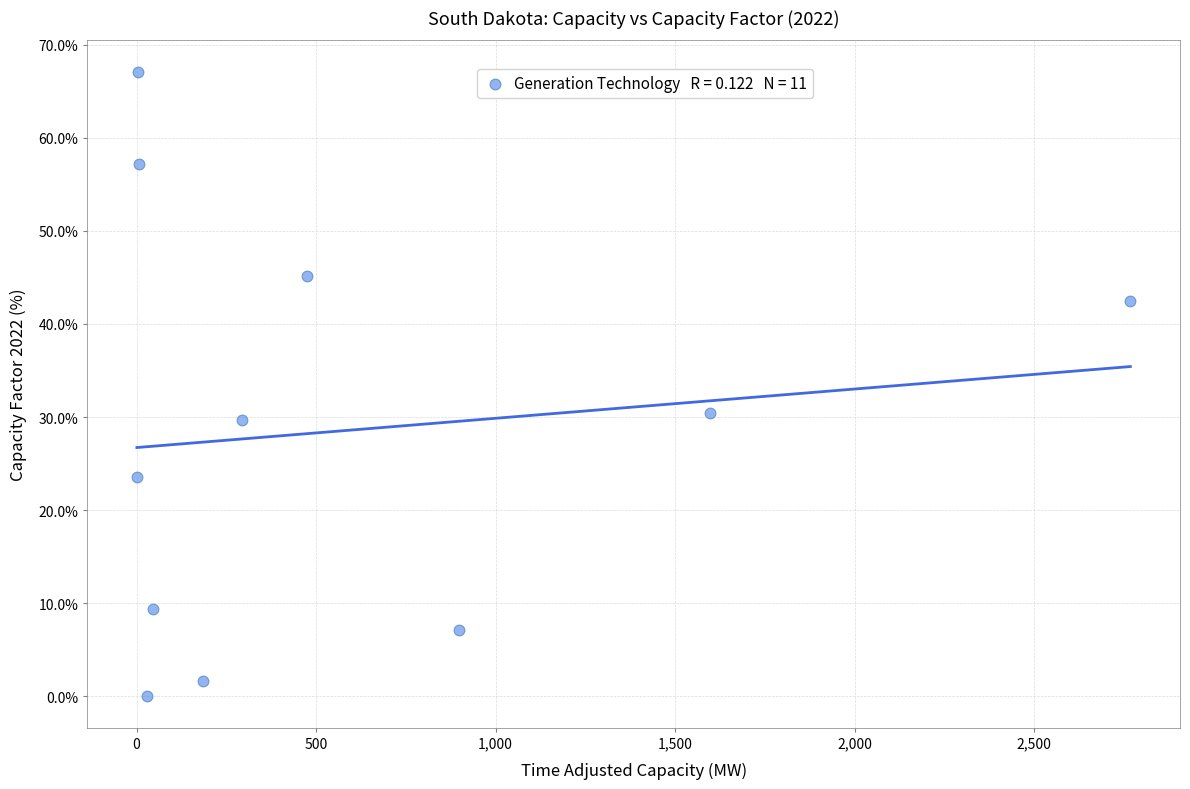

What is the range of Y values (max minus min)?

67.1